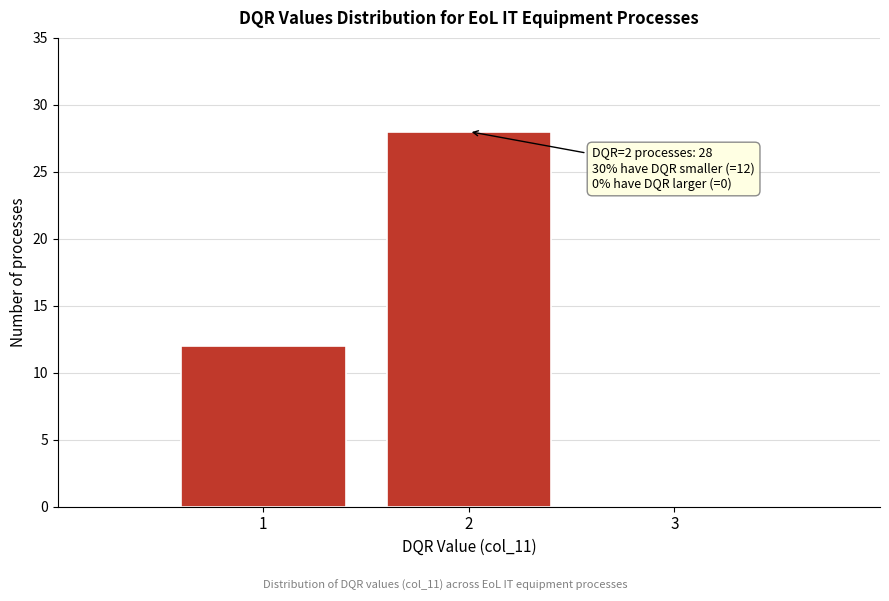

Over which range of the x-axis is the bar tallest?

1.5 to 2.5